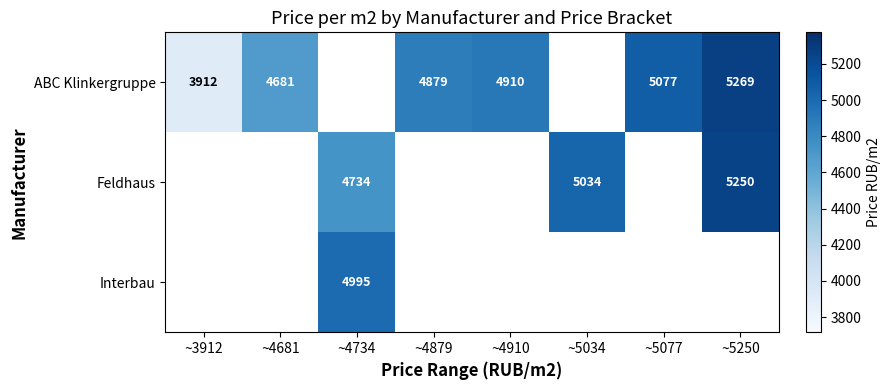

Is the value of Interbau at ~4734 greater than the value of Feldhaus at ~5034?

No